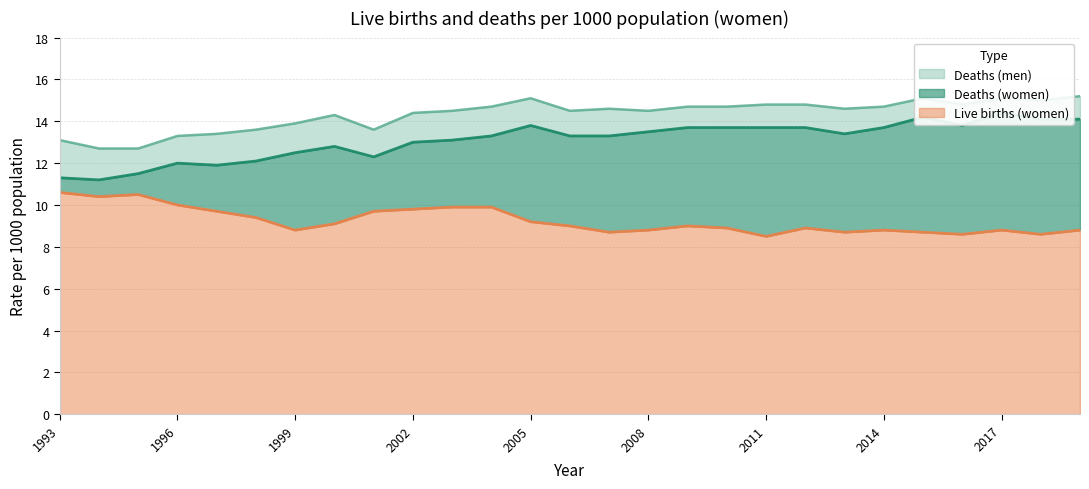

At how many categories does at least one series exceed 10?

27